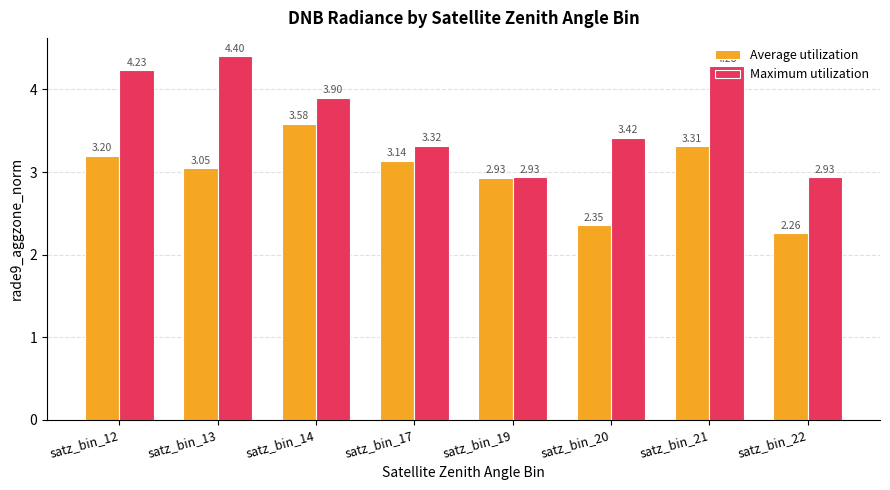

Which series has the largest range (max minus min)?

Maximum utilization